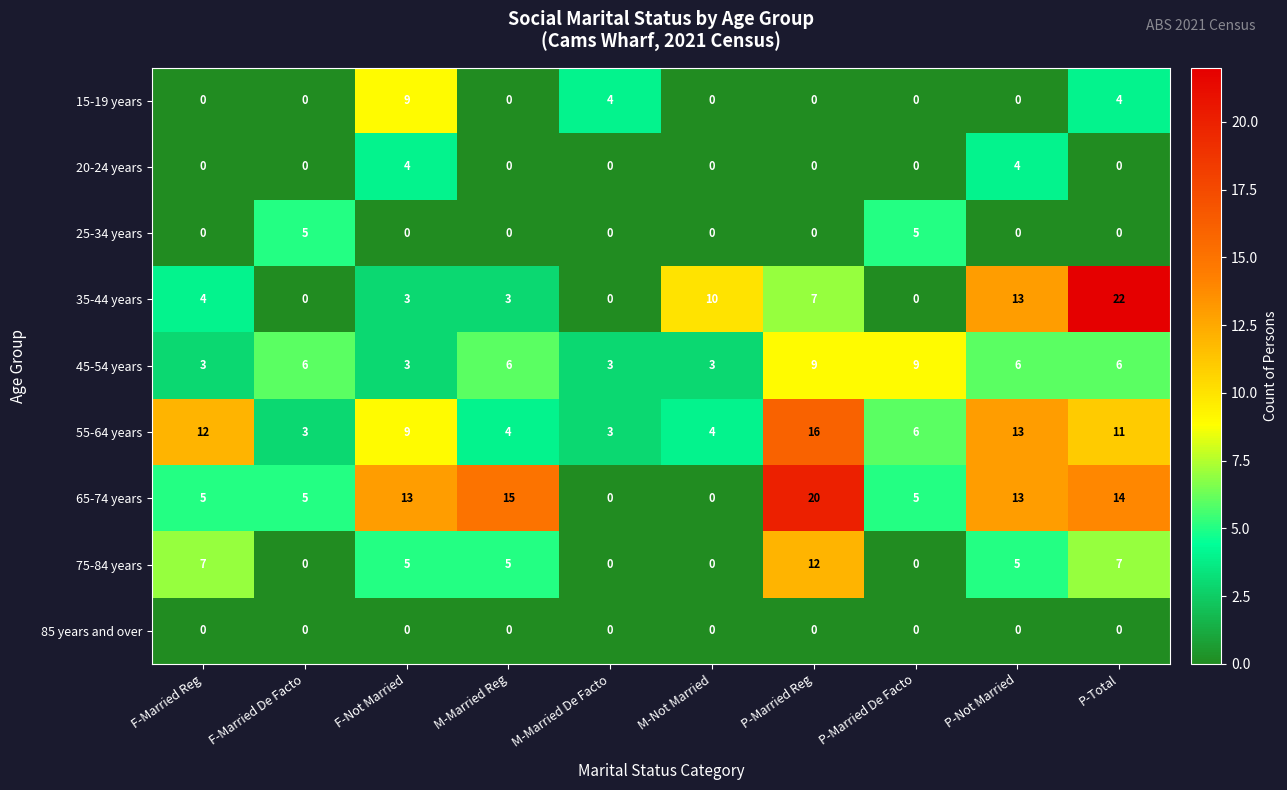

What is the total value across all series at P-Not Married?

54